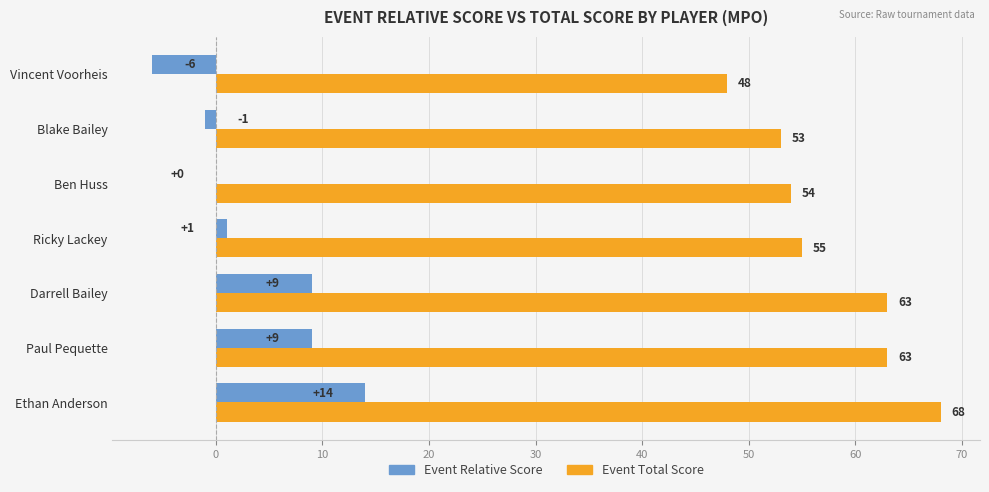

At which category does the chart reach its peak across all series?

Ethan Anderson